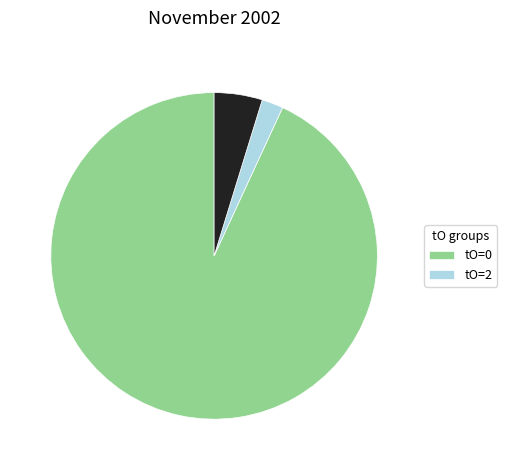

How many slices are in this pie chart?

3